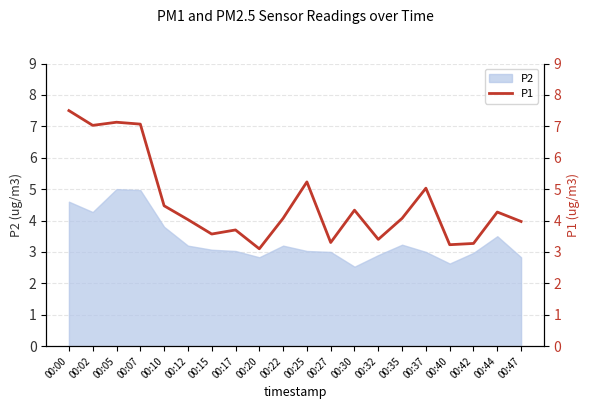

Where is the first local minimum?

00:02